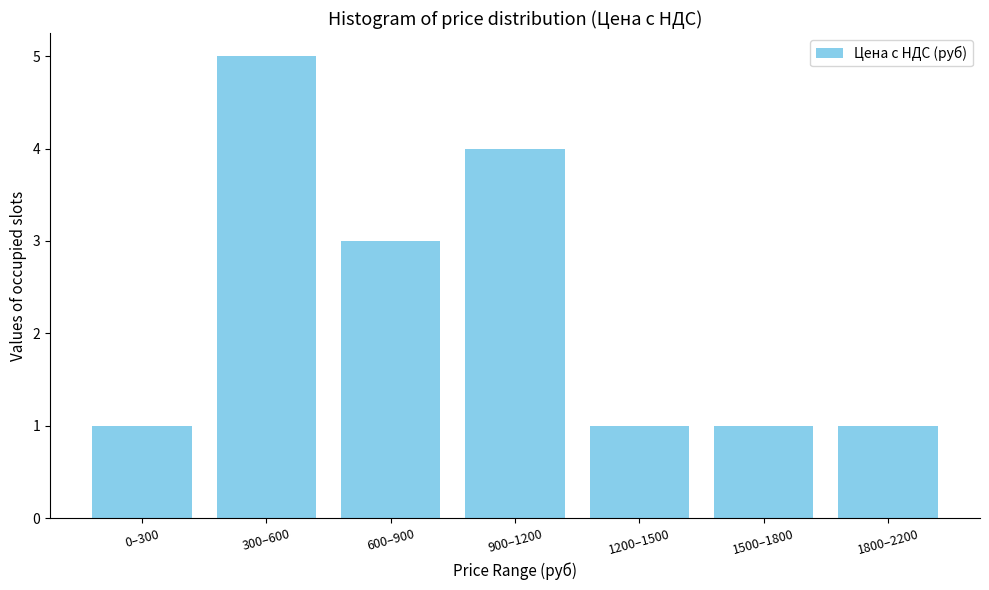

Reading left to right, what are all the values shown in this chart?

0–300=1	300–600=5	600–900=3	900–1200=4	1200–1500=1	1500–1800=1	1800–2200=1